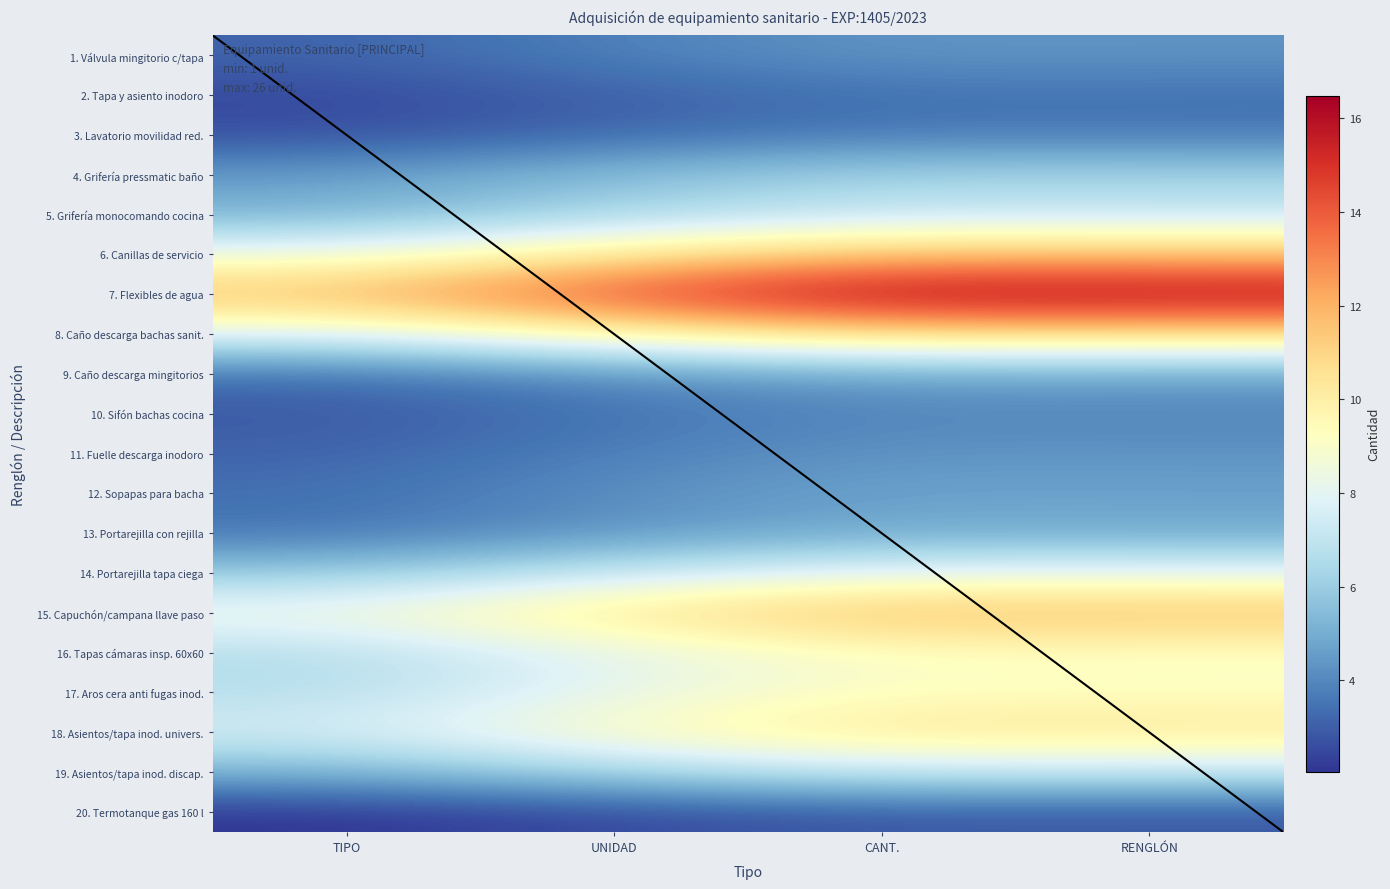

Which label corresponds to the largest value in the chart?

CANT.